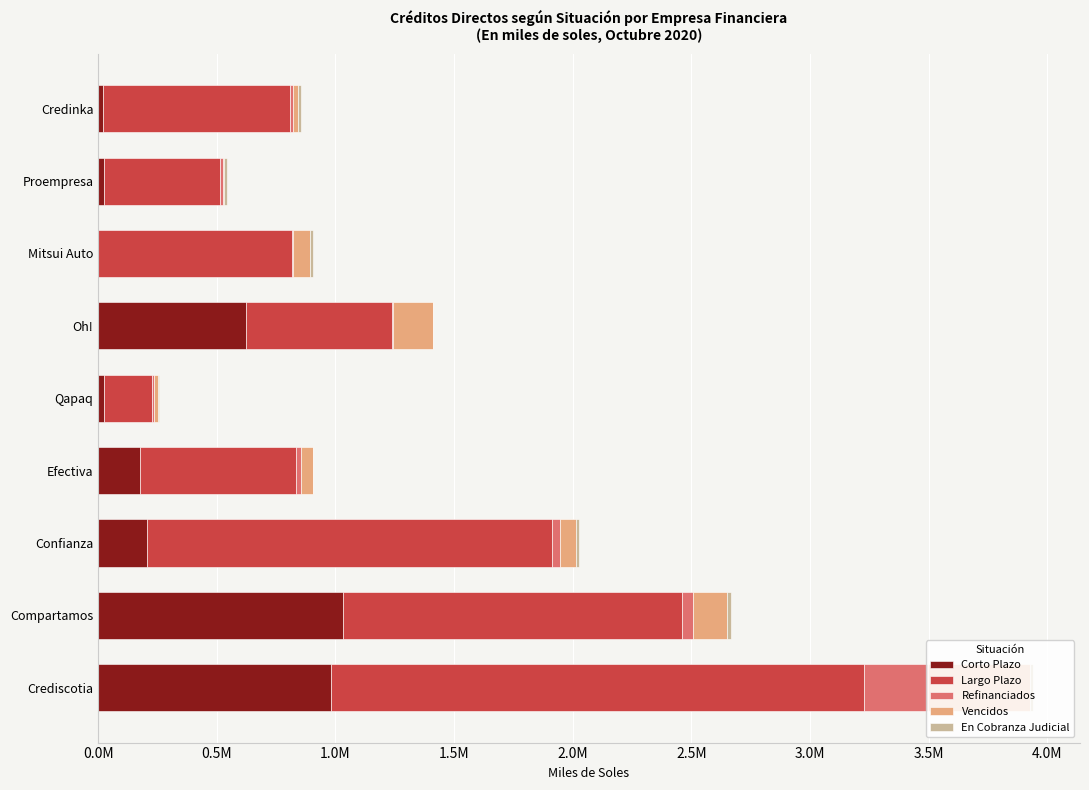

What is the sum of all Refinanciados values?

409982.1